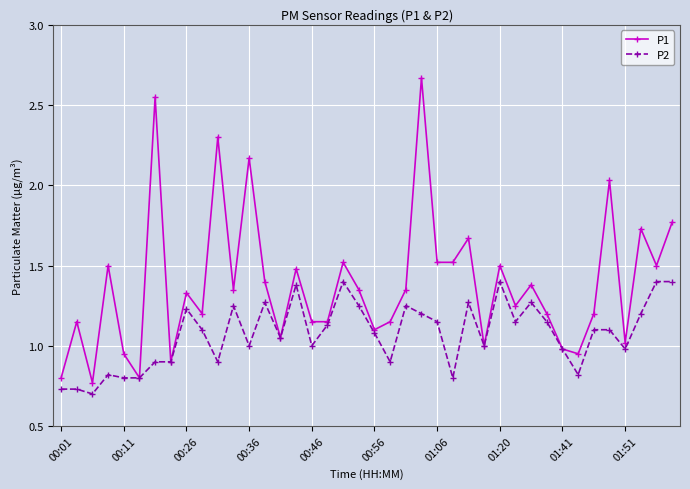

True or false: P2 has more than 2 interior local peaks.

True